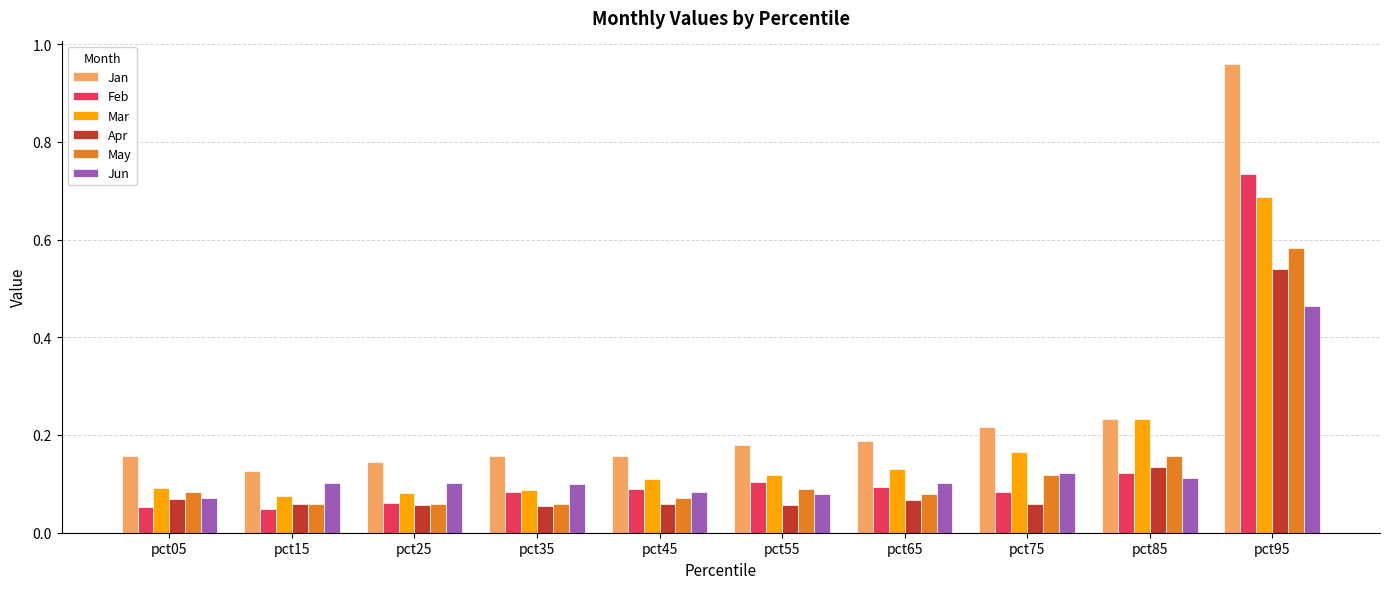

At which label does Apr reach its peak?

pct95